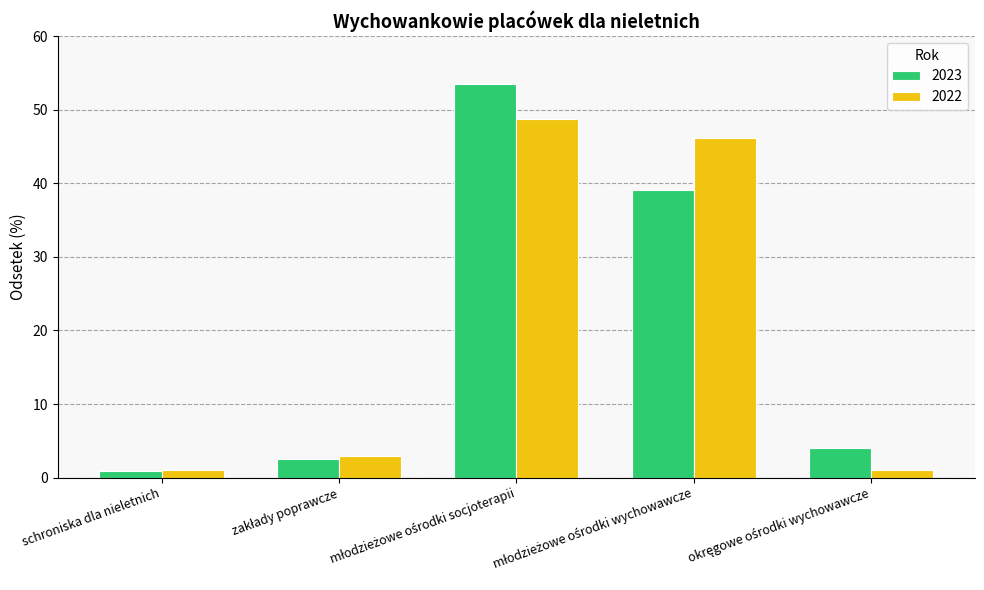

What is the maximum value shown in the chart?

53.5